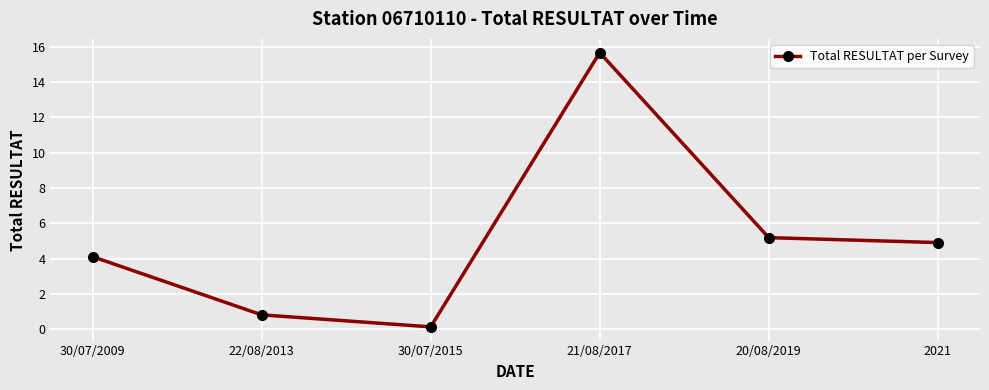

Between 20/08/2019 and 30/07/2015, which is larger?

20/08/2019